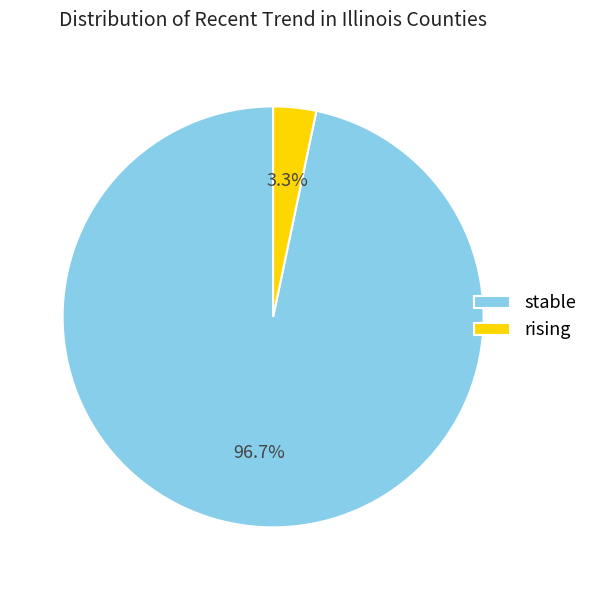

How many slices are in this pie chart?

2